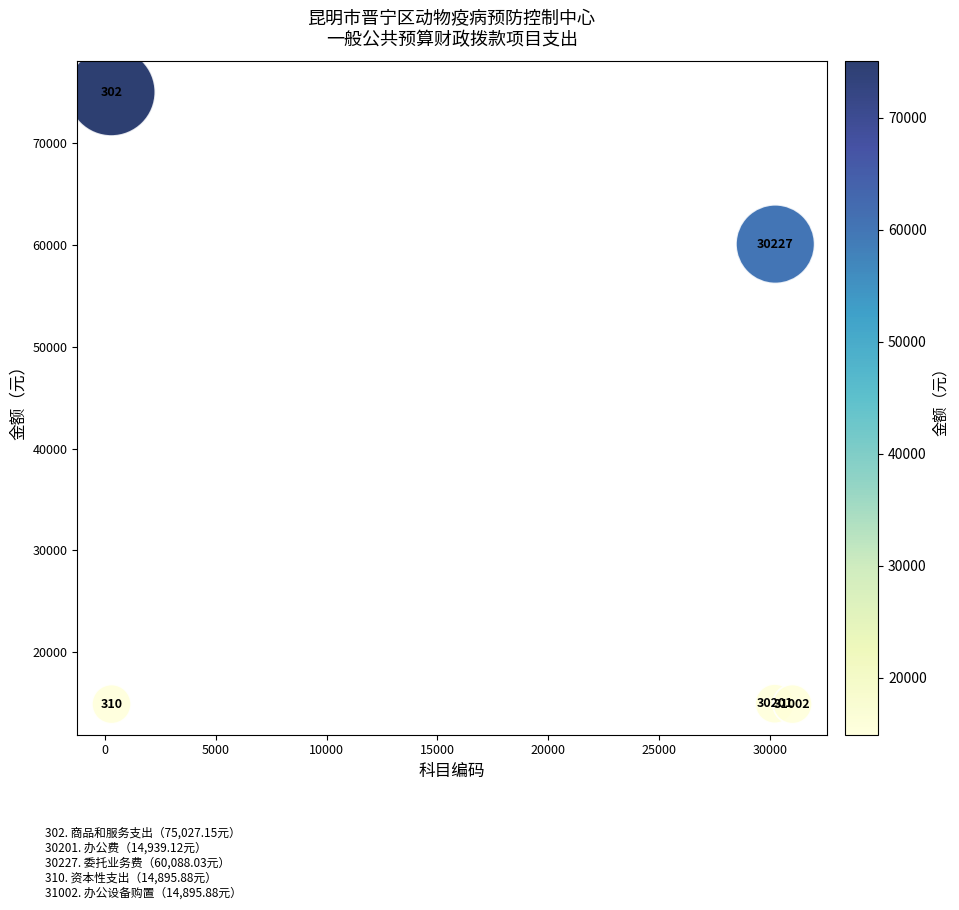

What is the range of Y values (max minus min)?

60131.3